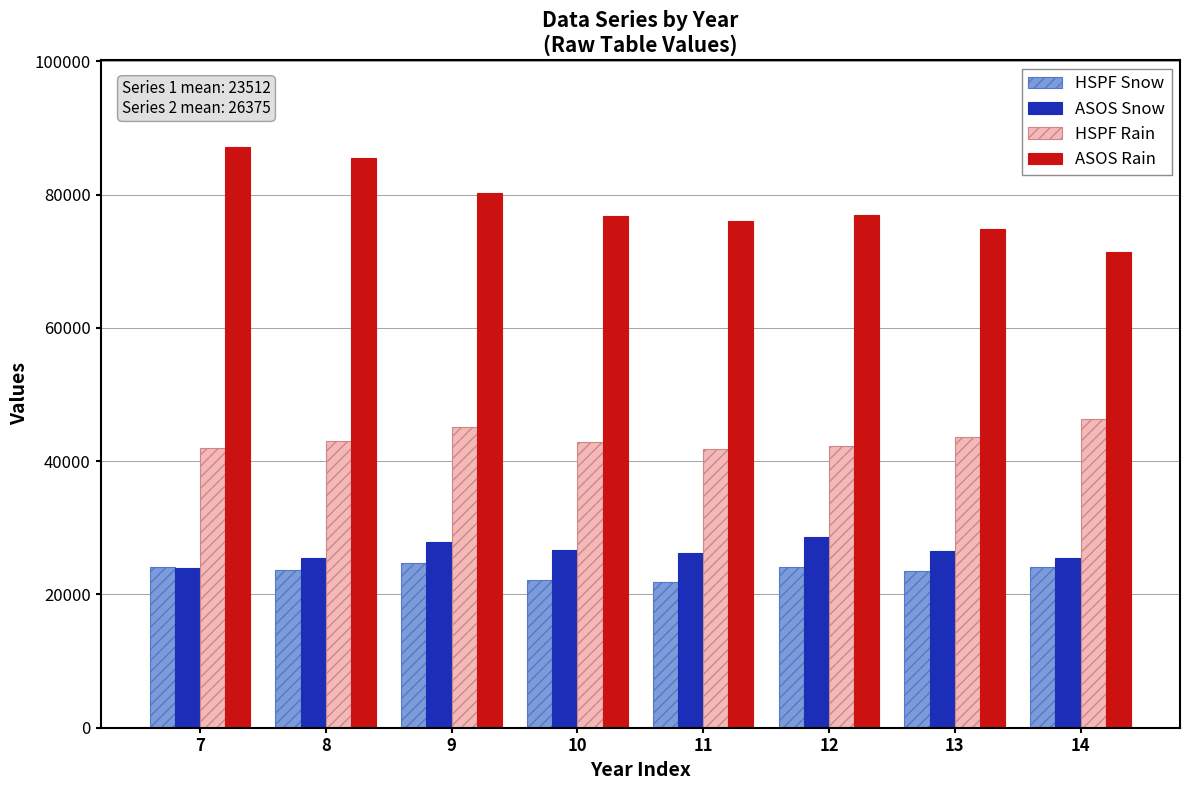

What are all the series names shown in the legend?

HSPF Snow, ASOS Snow, HSPF Rain, ASOS Rain